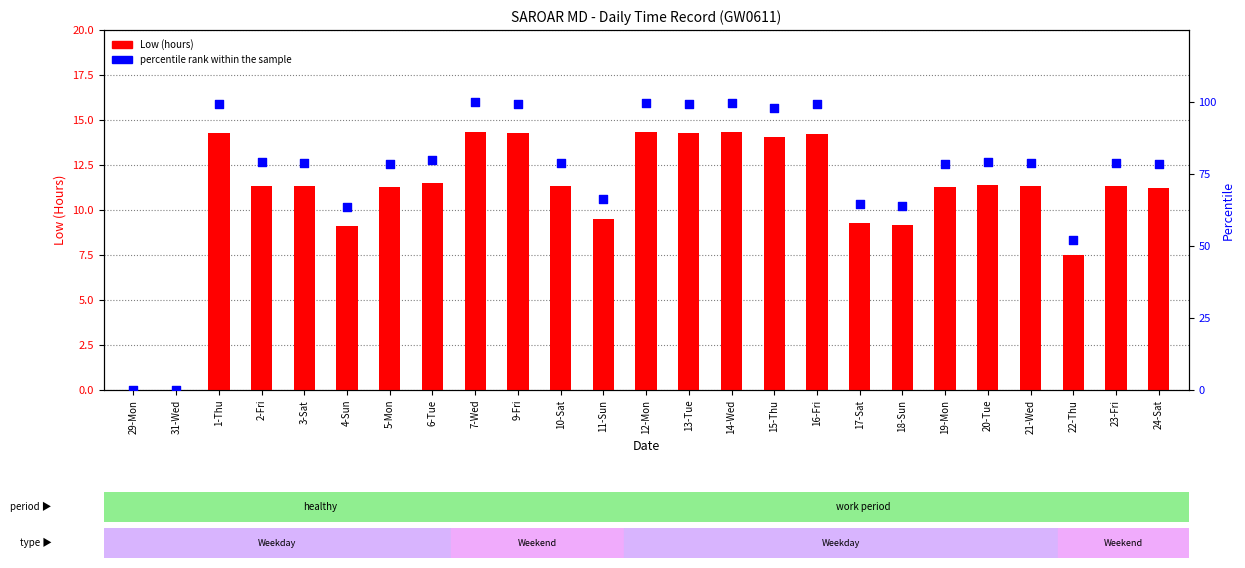

Which series contains the highest Y value?

percentile rank within the sample